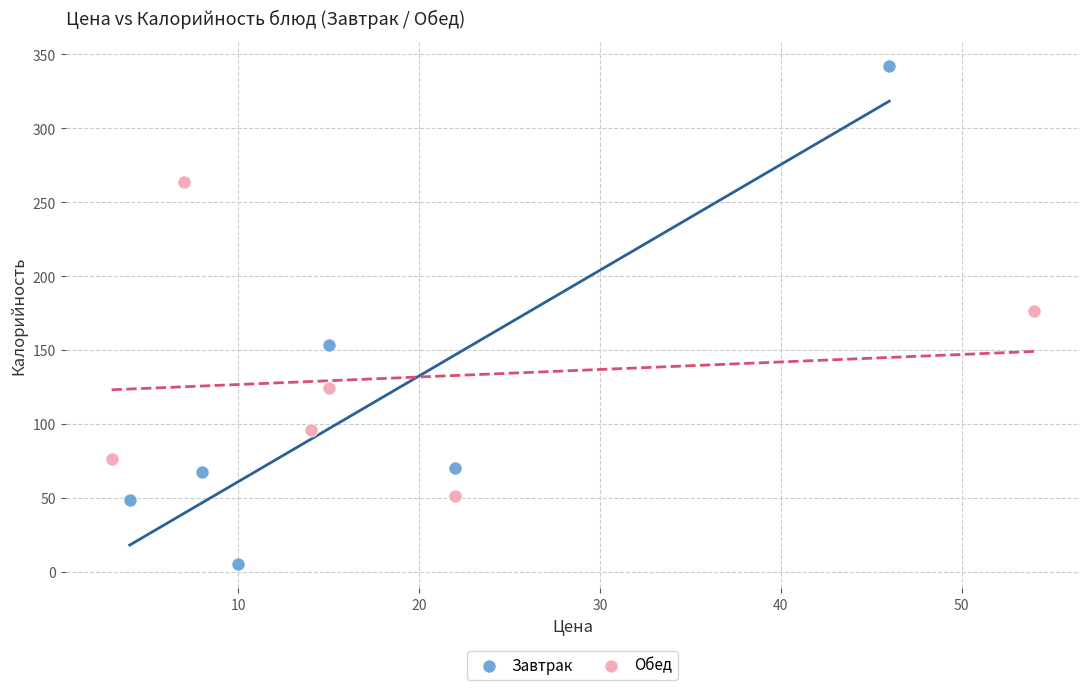

What are all the series names shown in the legend?

Завтрак, Обед